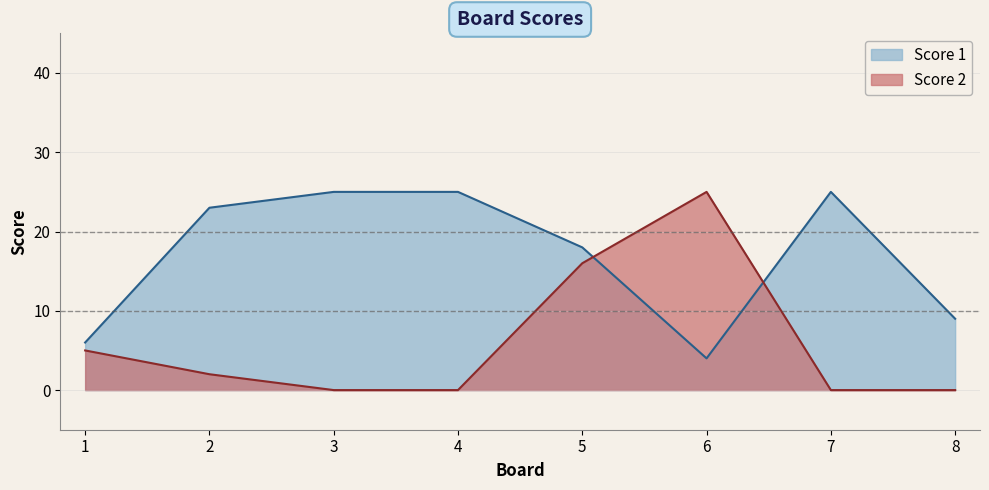

Where is Score 2 nearest to the value 12?

5